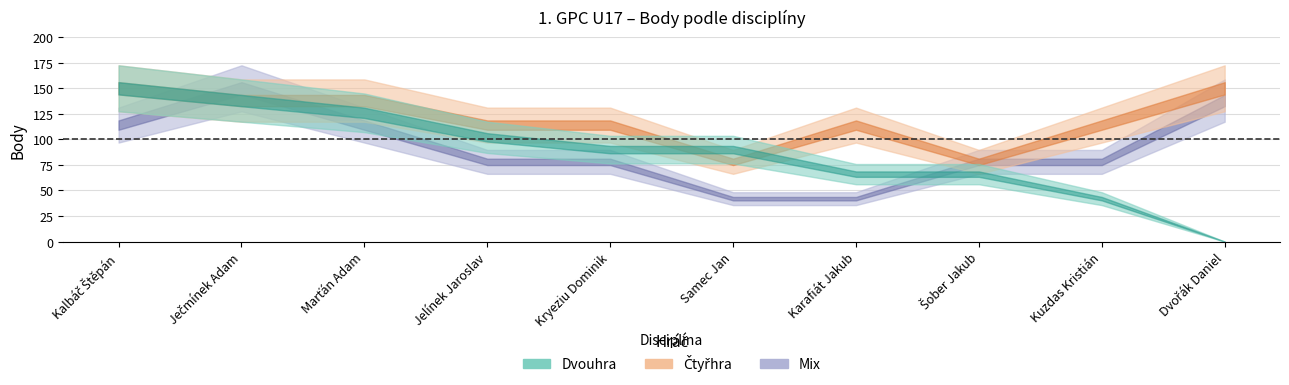

What is the highest value of the Čtyřhra series?

150